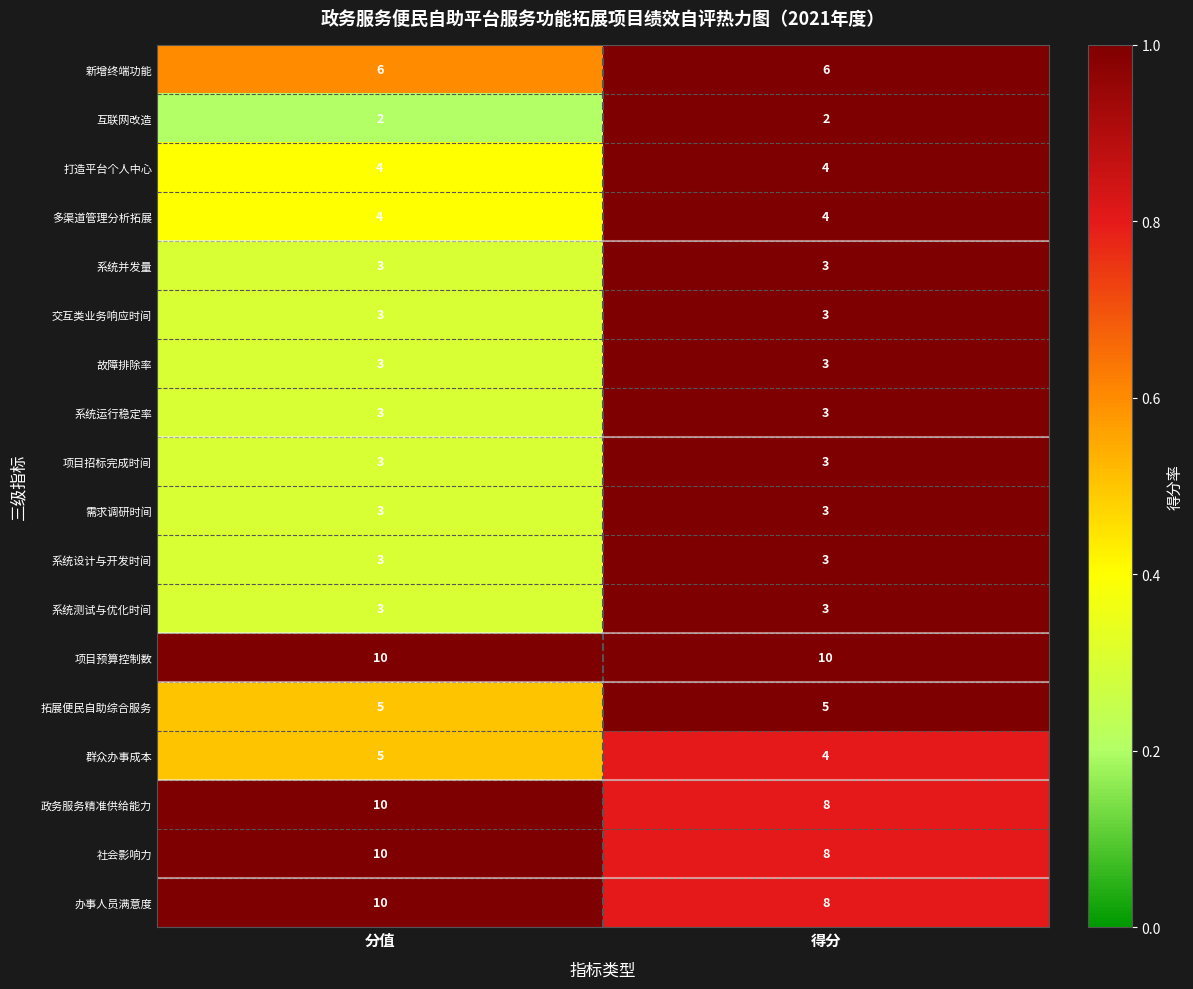

How many series are shown in this chart?

18